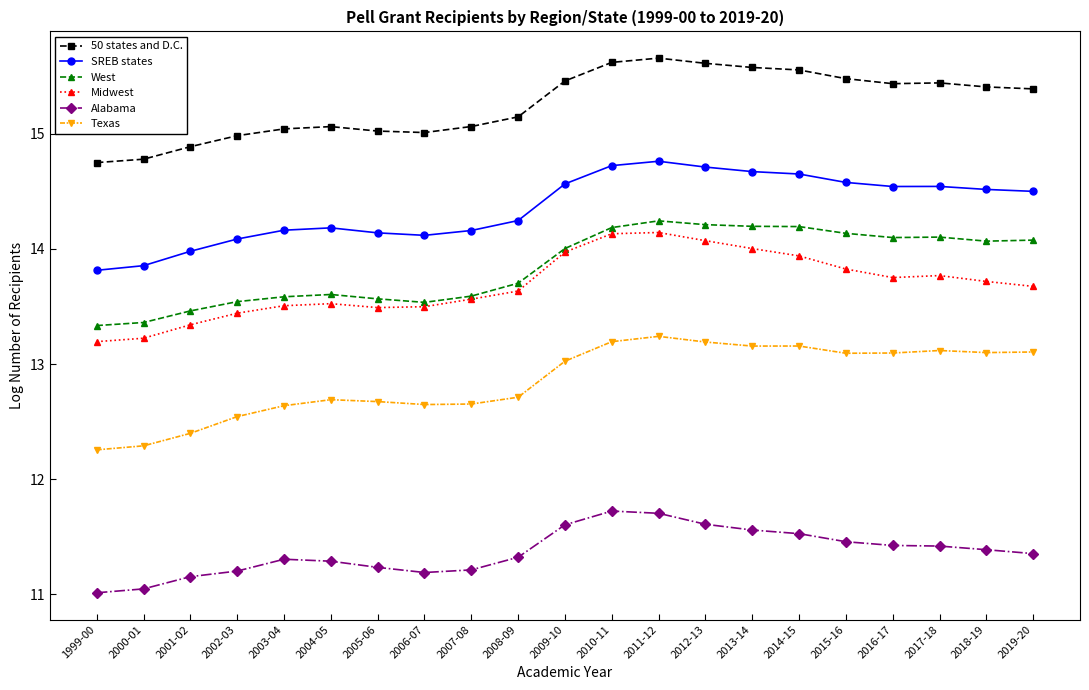

Is it true that SREB states equals 14.6 at 2009-10?

True